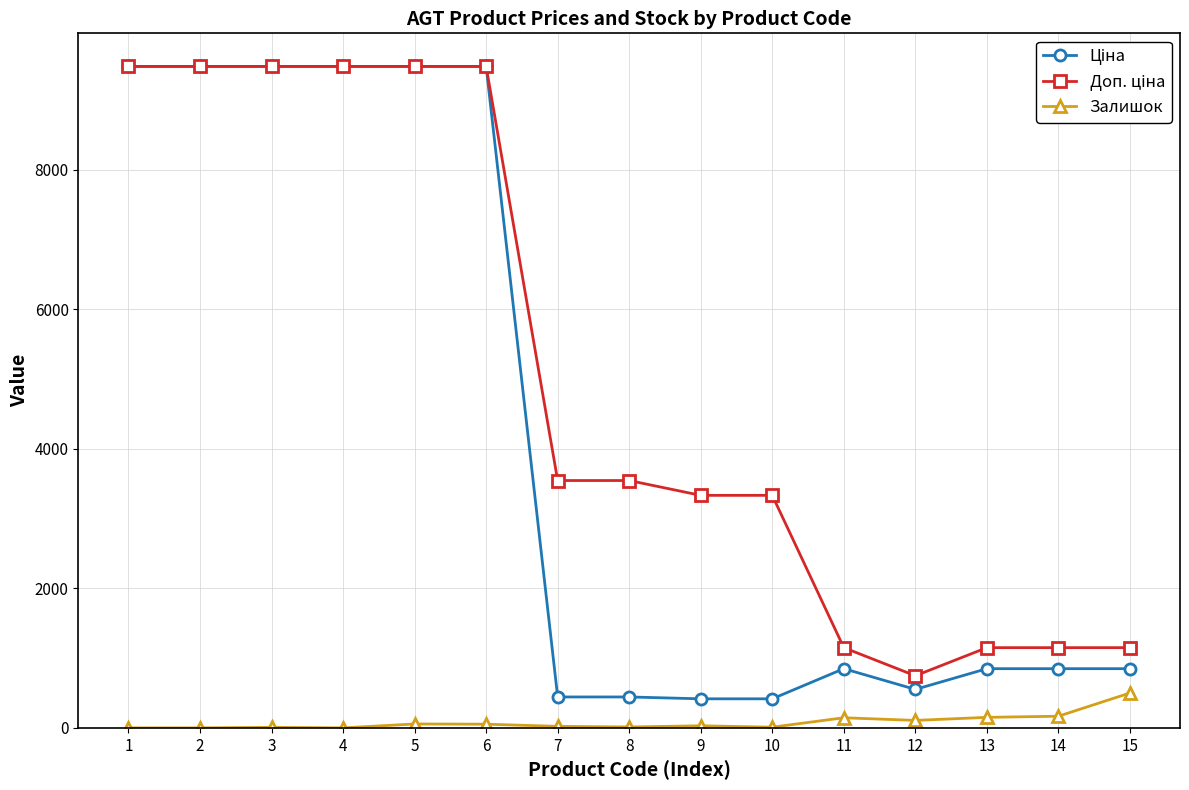

True or false: Залишок has more than 0 interior local peaks.

True